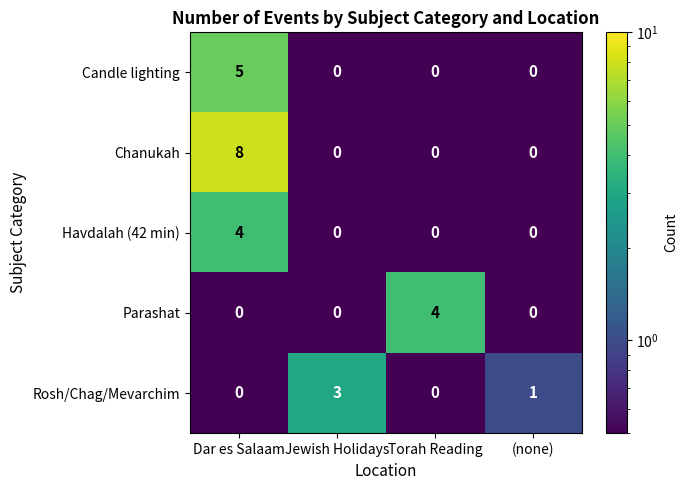

Which series has the largest total across all categories?

Chanukah